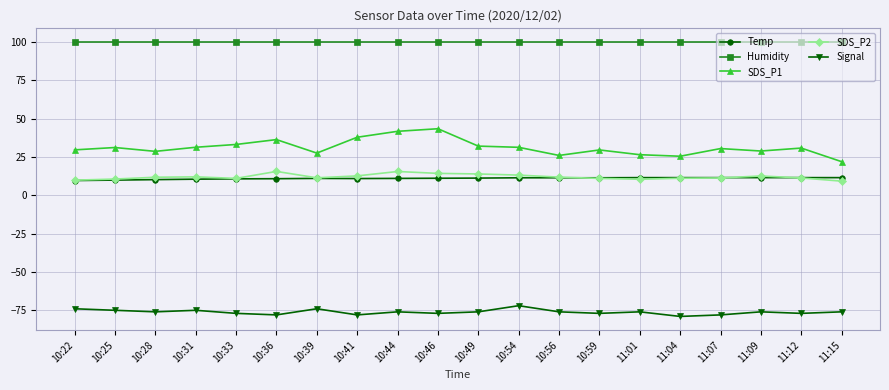

In SDS_P1, how many points are lower than both neighbors (excluding endpoints)?

5